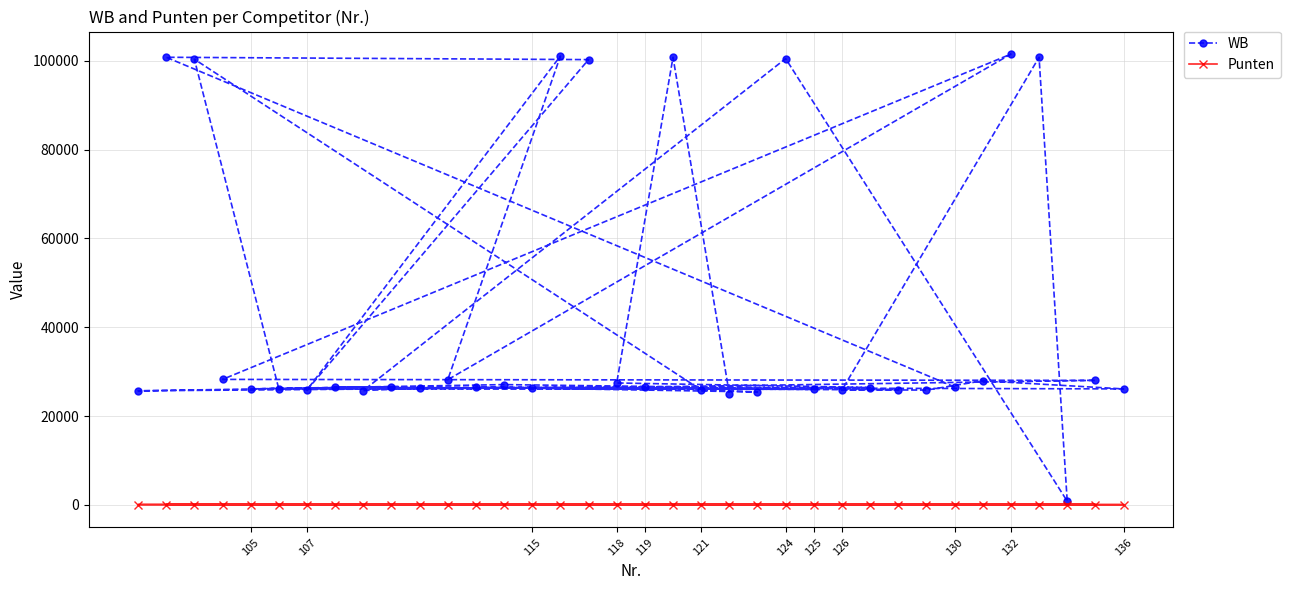

Does the chart display data point markers on the line(s)?

Yes